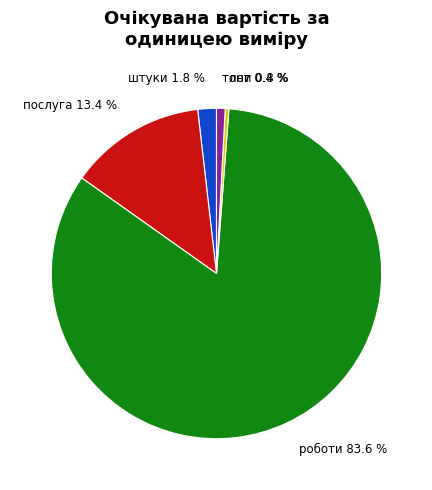

Does any single category account for the majority?

Yes